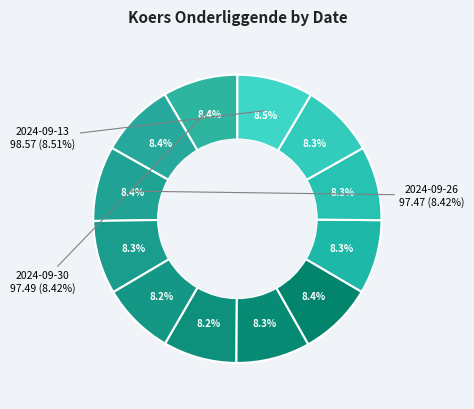

Is it true that 2024-09-23 is 15% of the pie?

False